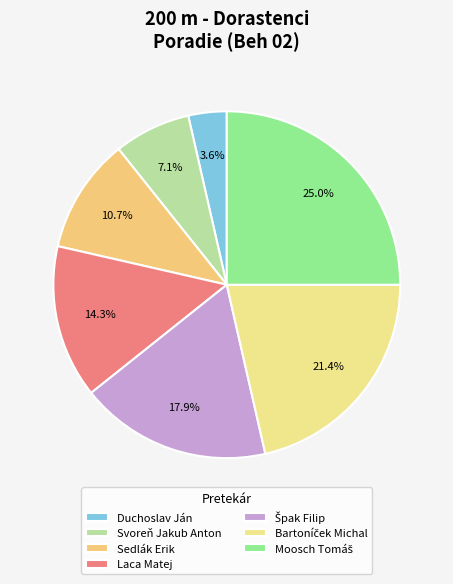

To the nearest percent, what is the average slice percentage?

14%